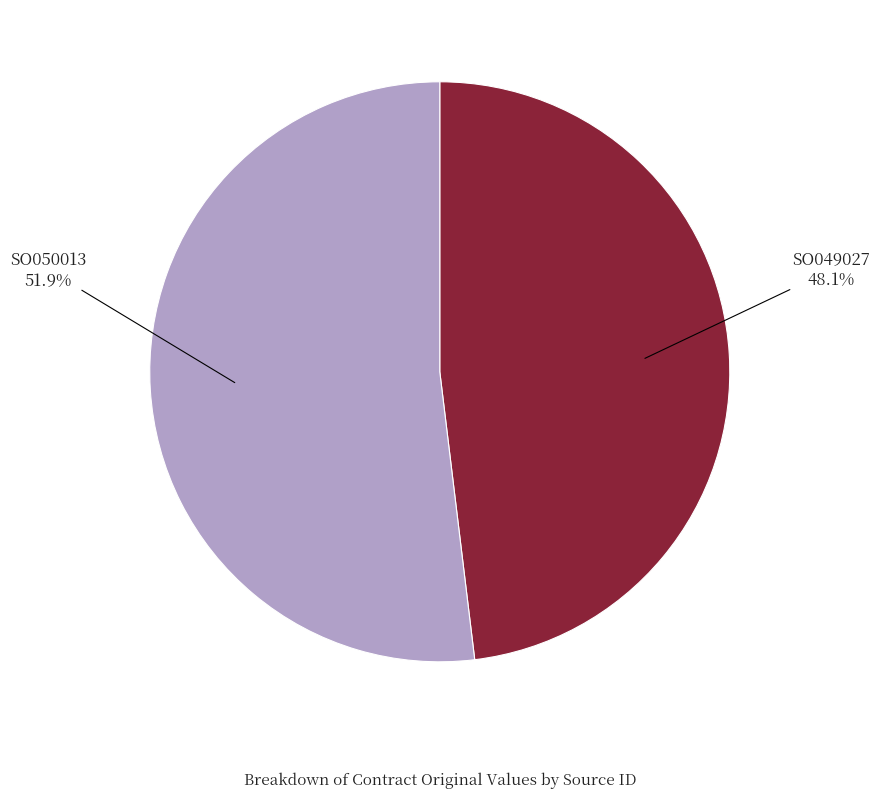

Is it true that SO050013 is 66% of the pie?

False